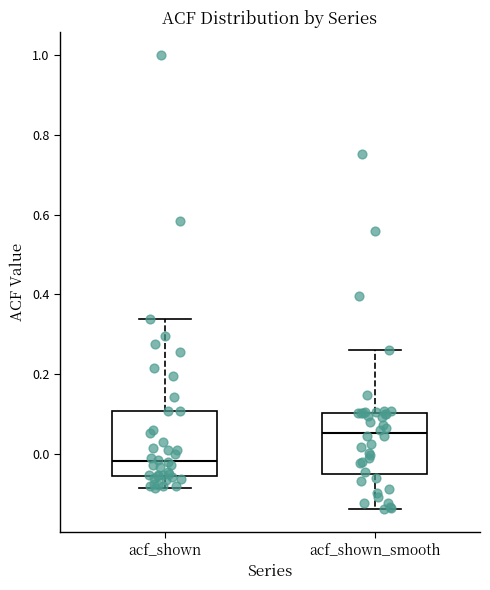

Reading left to right, read every box against the y-axis: the position of its median line, the range the box covers, and the ends of its whiskers. The values are not printed on the chart, so give them approximately, as read against the axis.

acf_shown: median -0.02, box -0.06 to 0.10, whiskers -0.08 to 0.34
acf_shown_smooth: median 0.06, box -0.04 to 0.10, whiskers -0.14 to 0.26